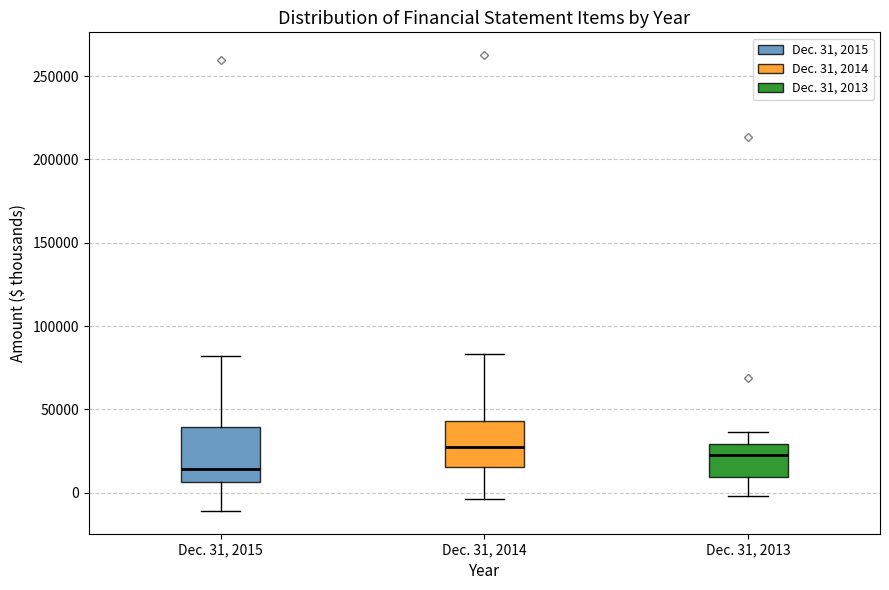

Reading left to right, read every box against the y-axis: the position of its median line, the range the box covers, and the ends of its whiskers. The values are not printed on the chart, so give them approximately, as read against the axis.

Dec. 31, 2015: median 15000, box 5000 to 40000, whiskers -10000 to 80000
Dec. 31, 2014: median 30000, box 15000 to 45000, whiskers -5000 to 85000
Dec. 31, 2013: median 20000, box 10000 to 30000, whiskers 0 to 35000